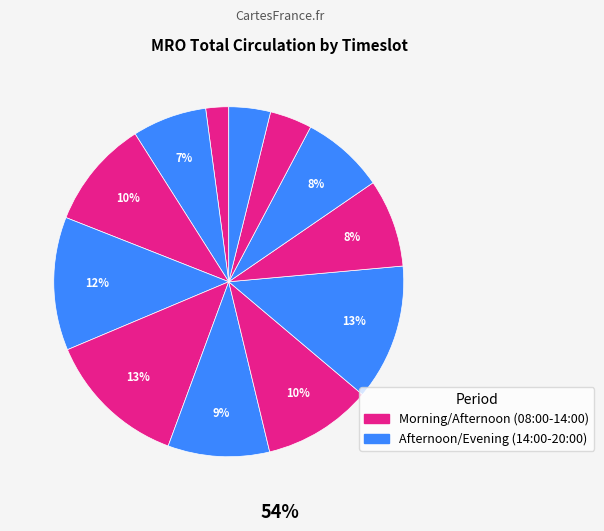

Count the number of slices in the pie.

12